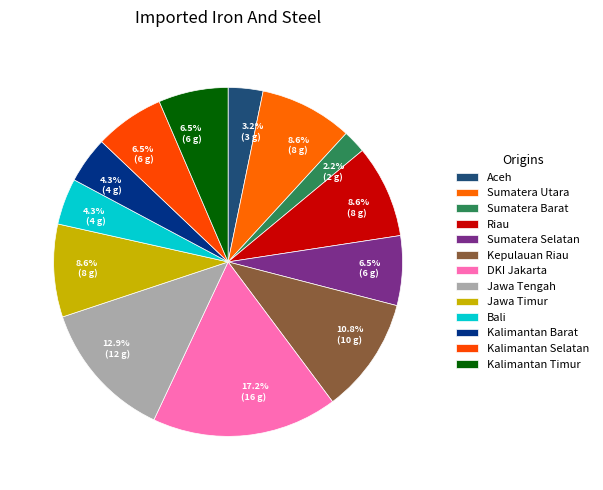

To the nearest percent, what percentage of the pie is Aceh?

3%